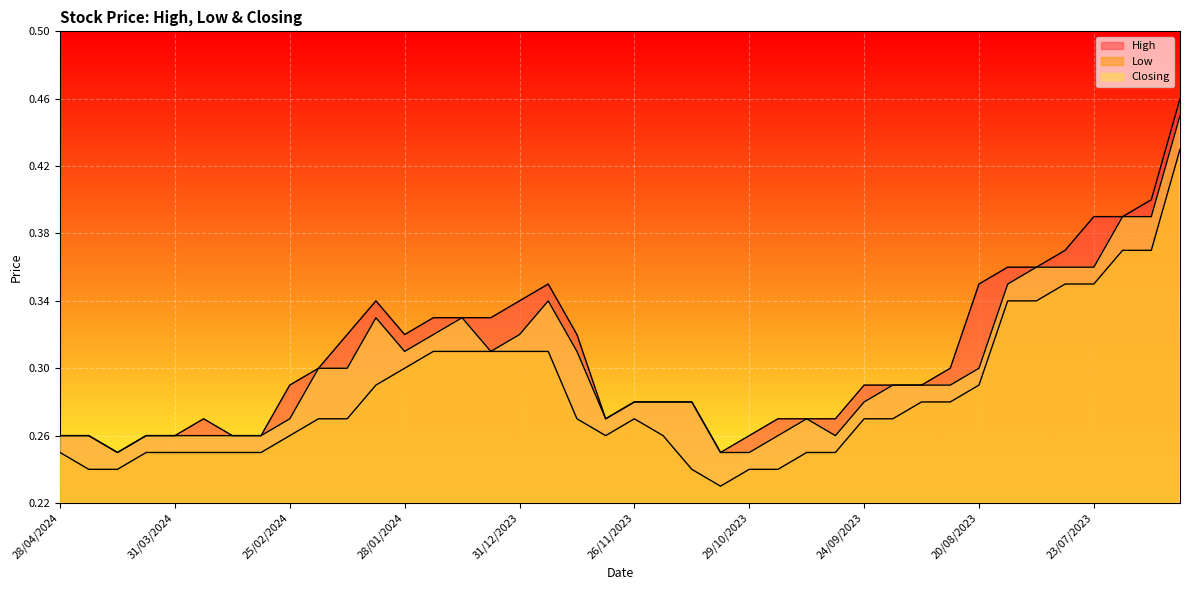

At which category is the sum across all series the highest?

25/06/2023